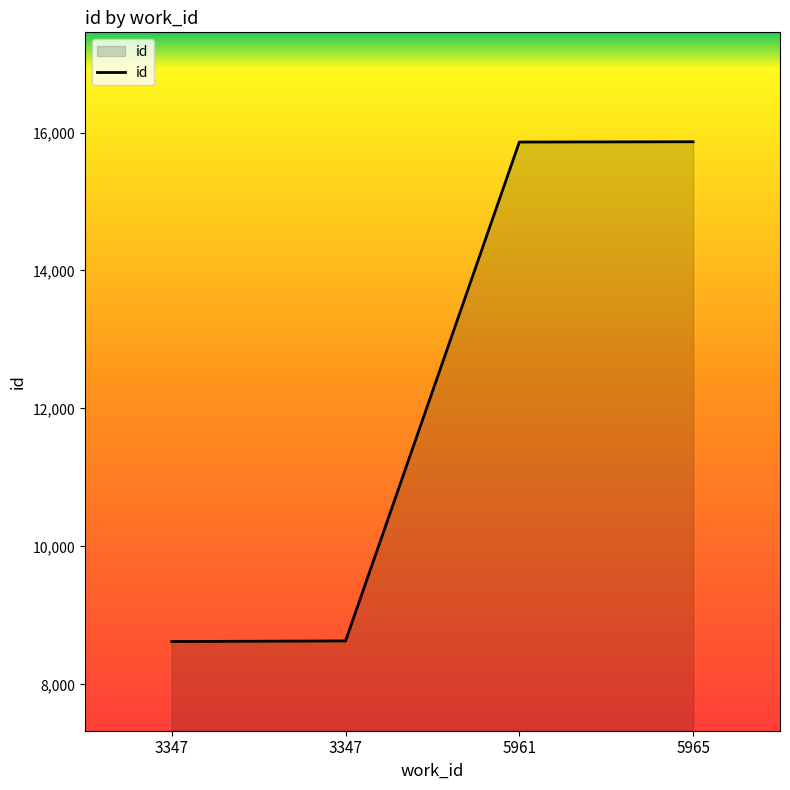

Which label corresponds to the largest value in the chart?

5965